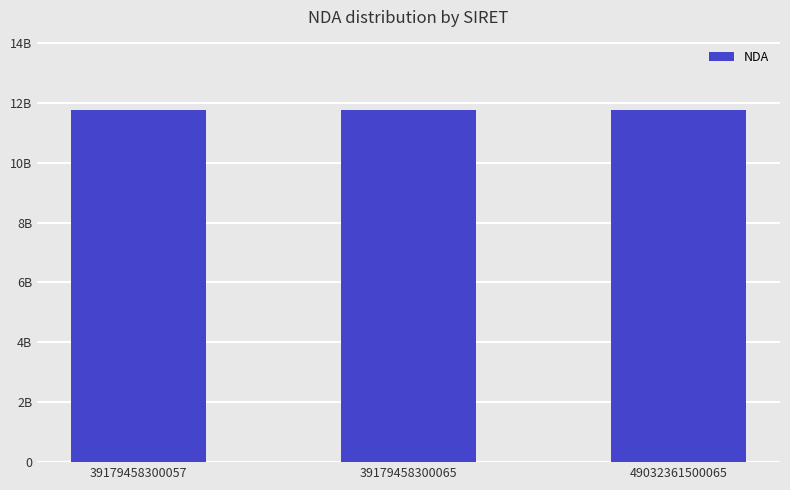

The chart shows a value of 11751929975 at 39179458300057. True or false?

True